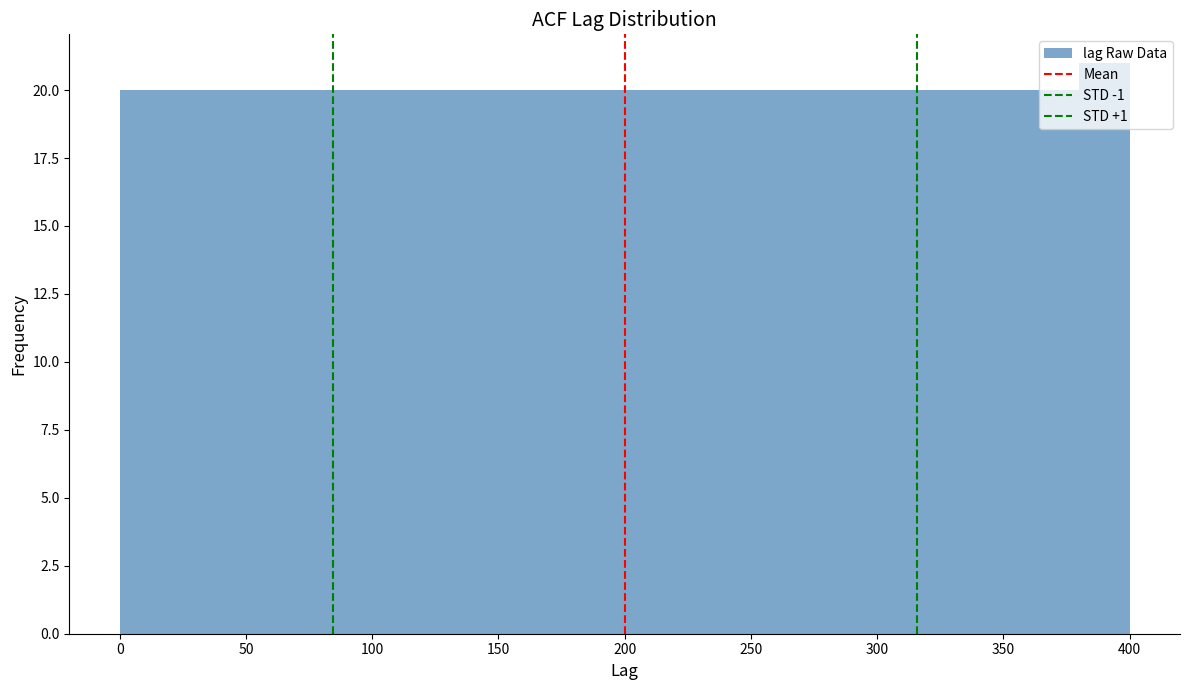

Reading left to right, transcribe this chart: for each bar, give the range it covers on the x-axis and its height. The values are not printed on the chart, so give them approximately, as read against the axis.

0 to 20: 20
20 to 40: 20
40 to 60: 20
60 to 80: 20
80 to 100: 20
100 to 120: 20
120 to 140: 20
140 to 160: 20
160 to 180: 20
180 to 200: 20
200 to 220: 20
220 to 240: 20
240 to 260: 20
260 to 280: 20
280 to 300: 20
300 to 320: 20
320 to 340: 20
340 to 360: 20
360 to 380: 20
380 to 400: 21